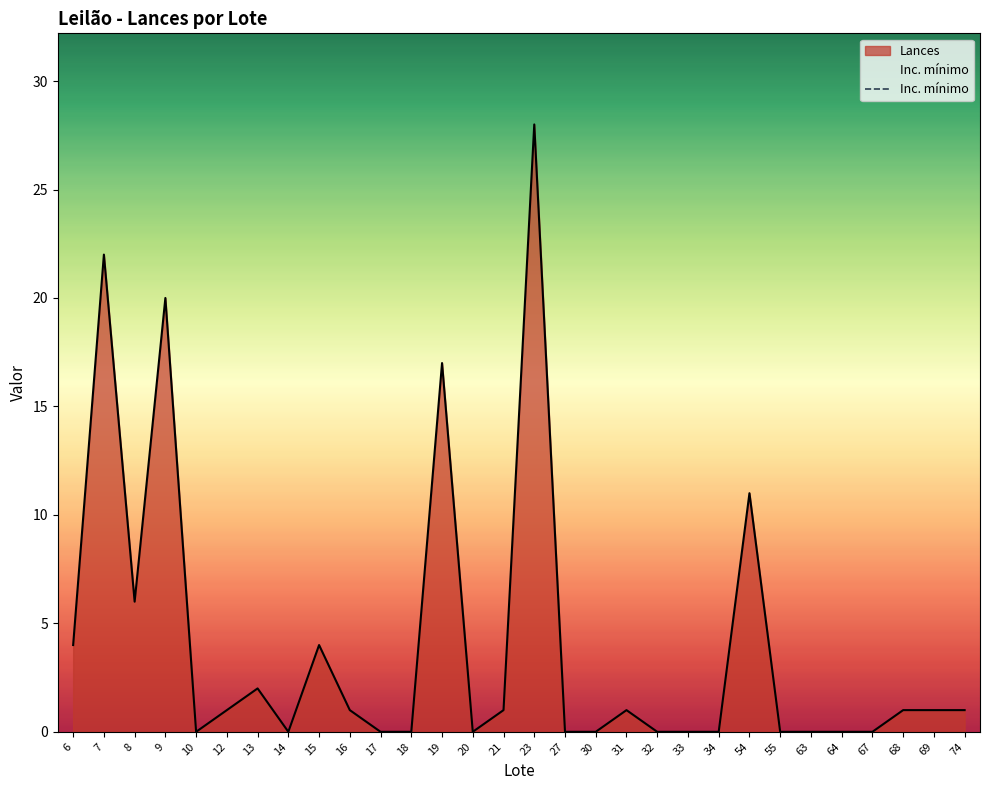

What is the difference between the maximum and minimum values?

28